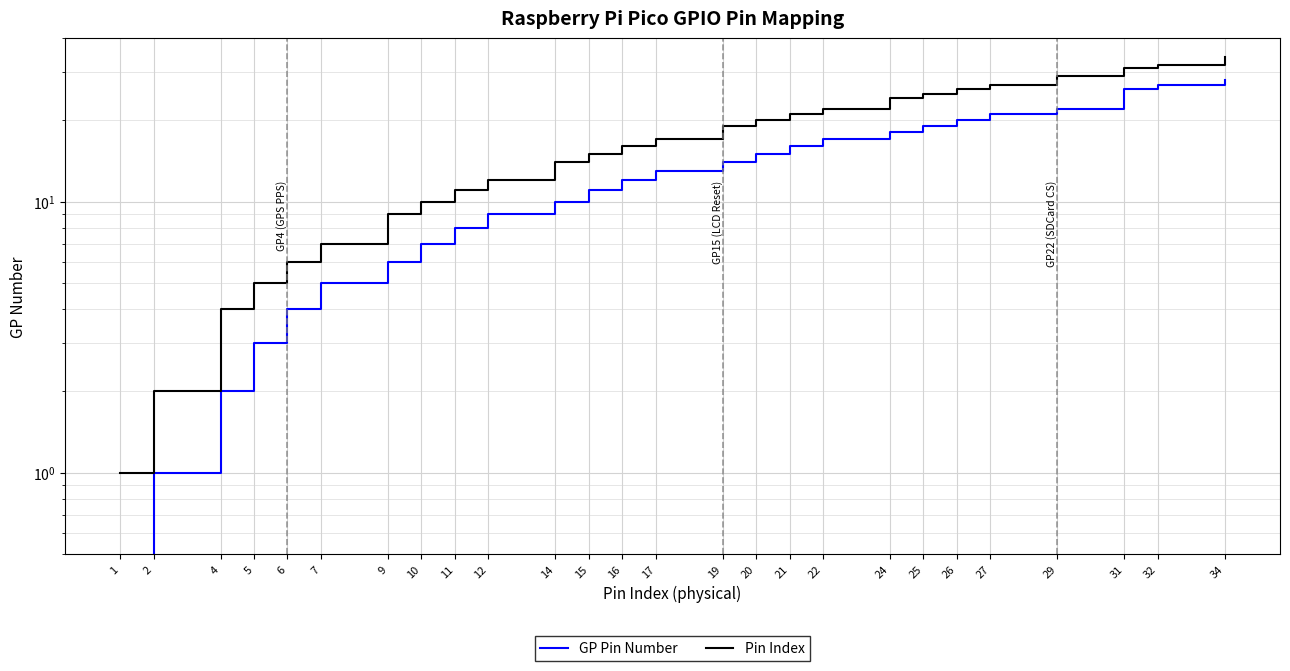

True or false: GP Pin Number has more than 1 points higher than both neighbors.

False